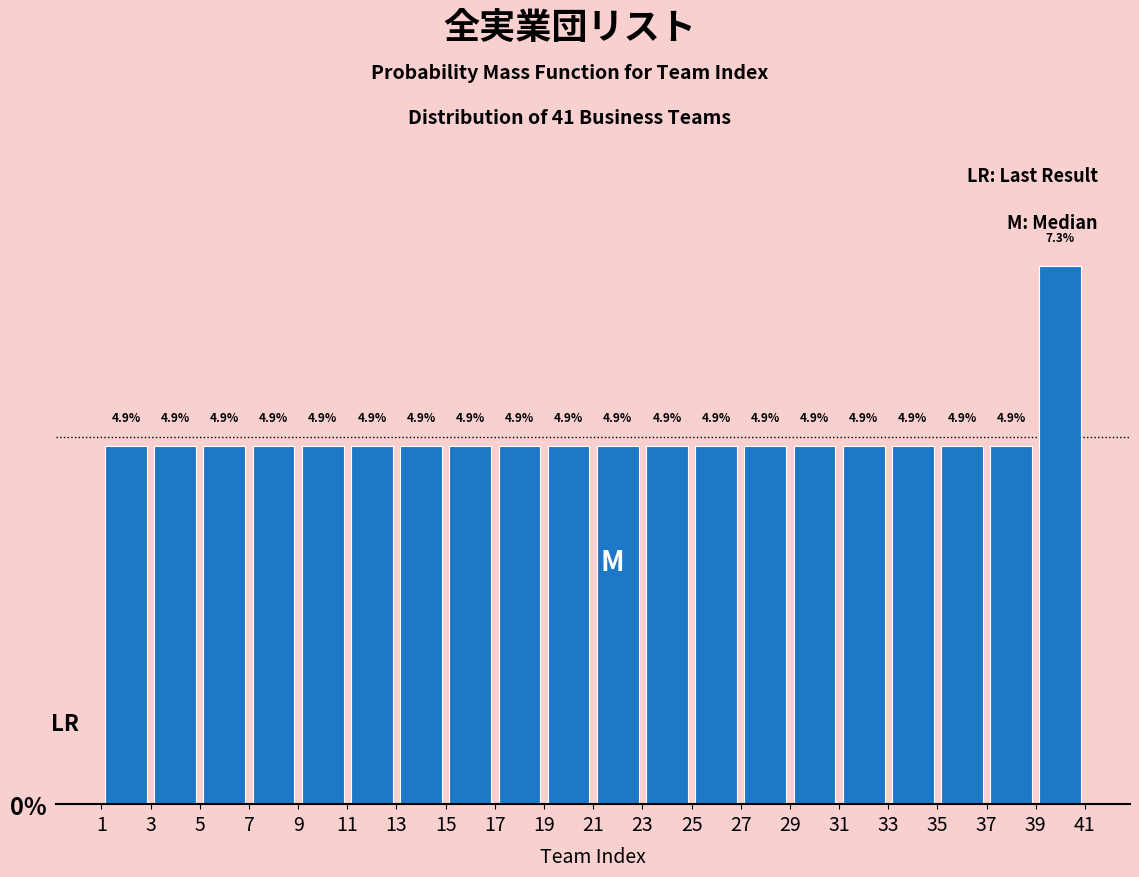

Reading left to right, list every bar in this chart as the range it spans on the x-axis followed by its height.

1 to 3: 4.9
3 to 5: 4.9
5 to 7: 4.9
7 to 9: 4.9
9 to 11: 4.9
11 to 13: 4.9
13 to 15: 4.9
15 to 17: 4.9
17 to 19: 4.9
19 to 21: 4.9
21 to 23: 4.9
23 to 25: 4.9
25 to 27: 4.9
27 to 29: 4.9
29 to 31: 4.9
31 to 33: 4.9
33 to 35: 4.9
35 to 37: 4.9
37 to 39: 4.9
39 to 41: 7.3